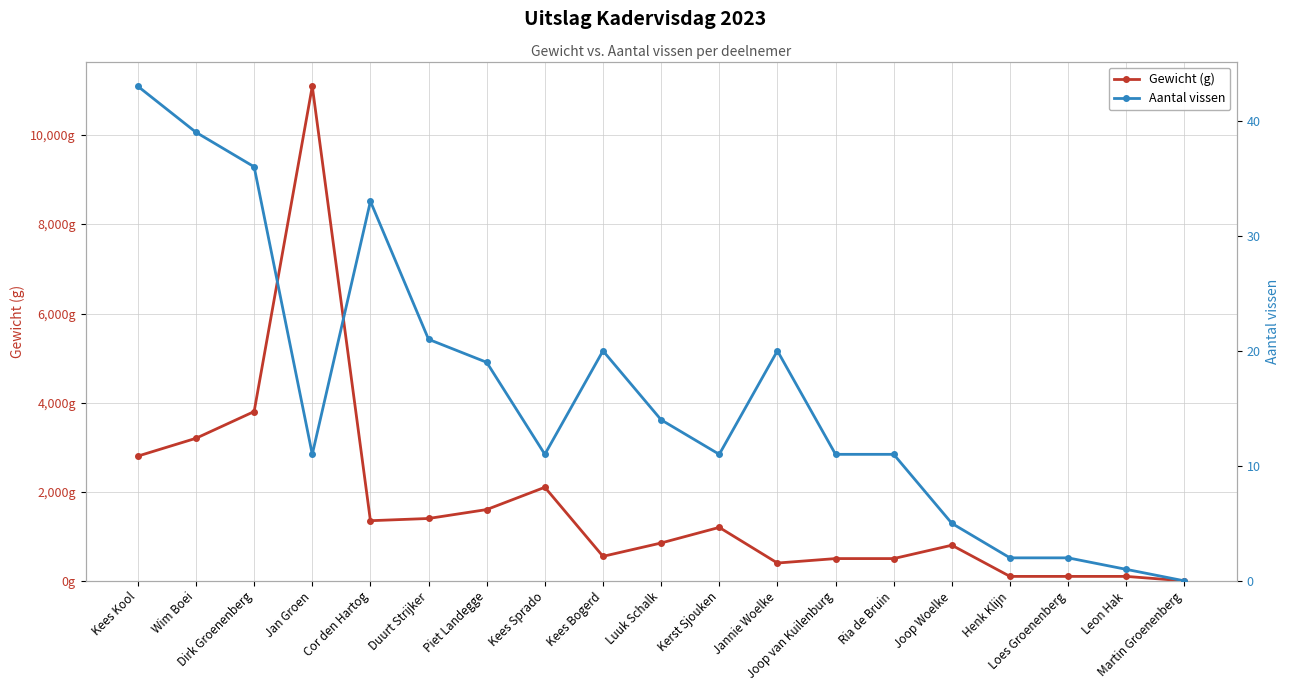

What is the label of the 12th point from the right?

Kees Sprado